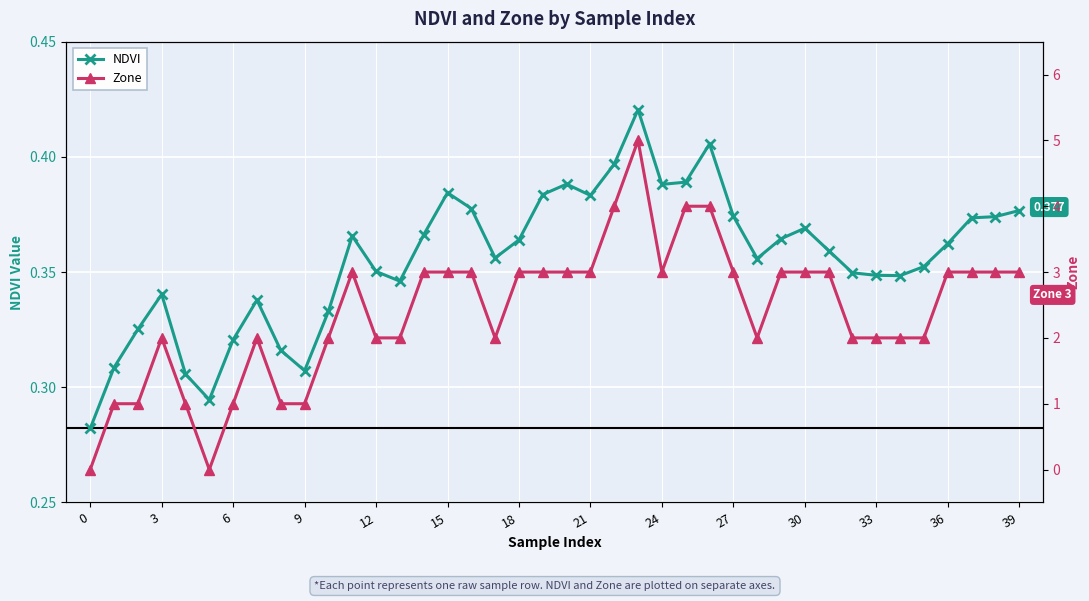

What is the sum of all Zone values?

96.0